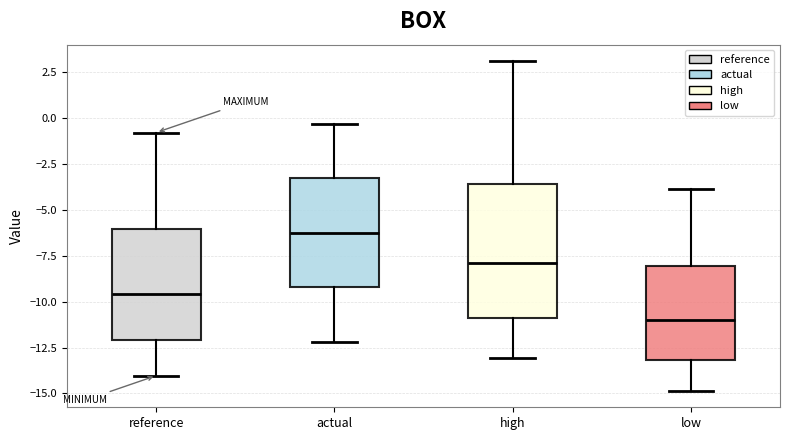

Reading left to right, read every box against the y-axis: the position of its median line, the range the box covers, and the ends of its whiskers. The values are not printed on the chart, so give them approximately, as read against the axis.

reference: median -9.5, box -12.0 to -6.0, whiskers -14.0 to -1.0
actual: median -6.0, box -9.0 to -3.5, whiskers -12.0 to -0.5
high: median -8.0, box -11.0 to -3.5, whiskers -13.0 to 3.0
low: median -11.0, box -13.0 to -8.0, whiskers -15.0 to -4.0